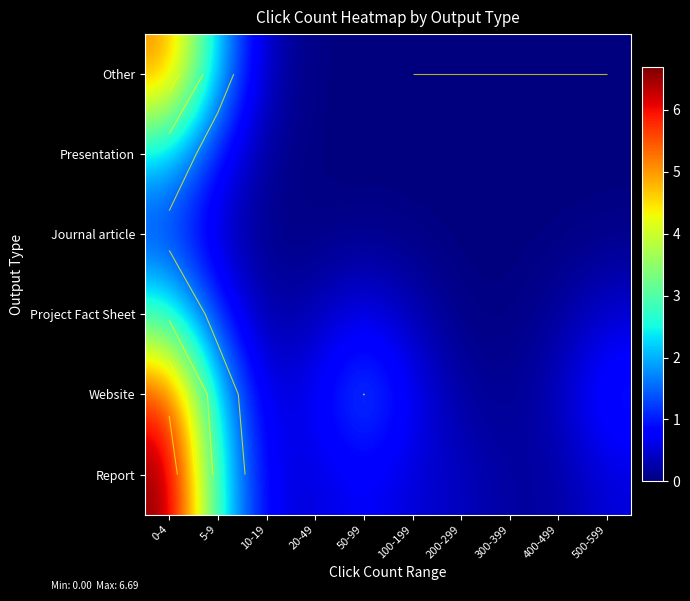

At how many categories does at least one series exceed 1?

4